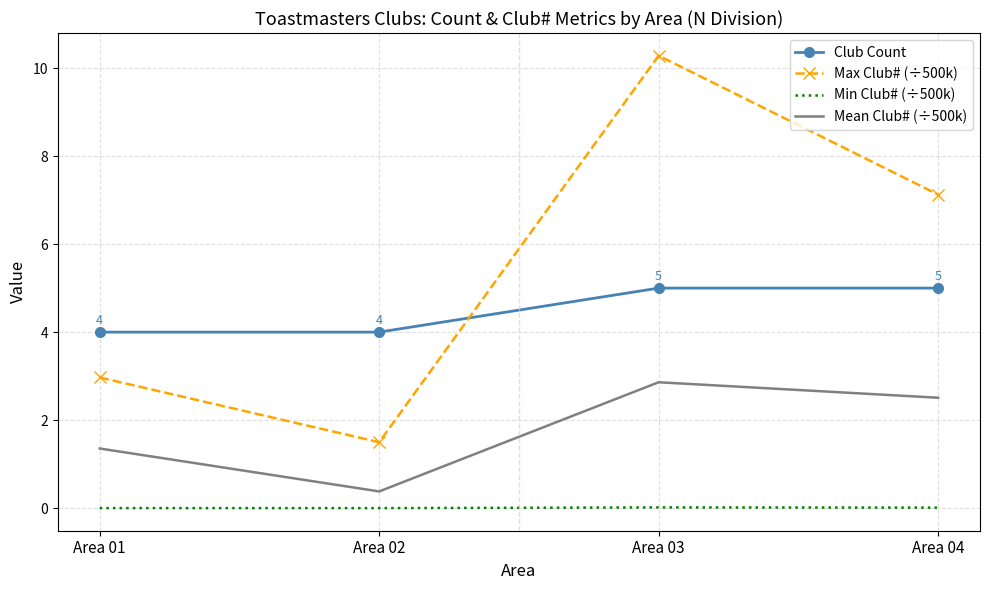

How many interior local valleys does the Max Club# (÷500k) series have?

1